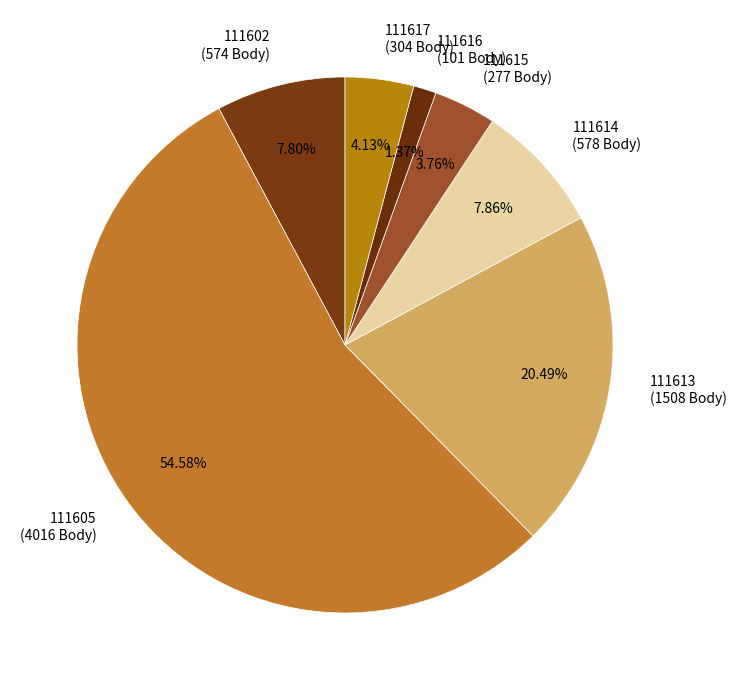

Is there any slice that represents more than half of the pie?

Yes